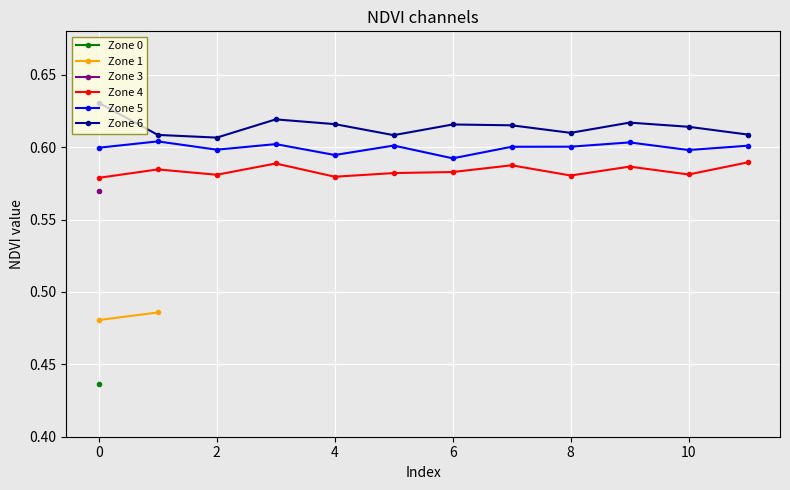

How many Zone 6 values are between 0 and 1?

12